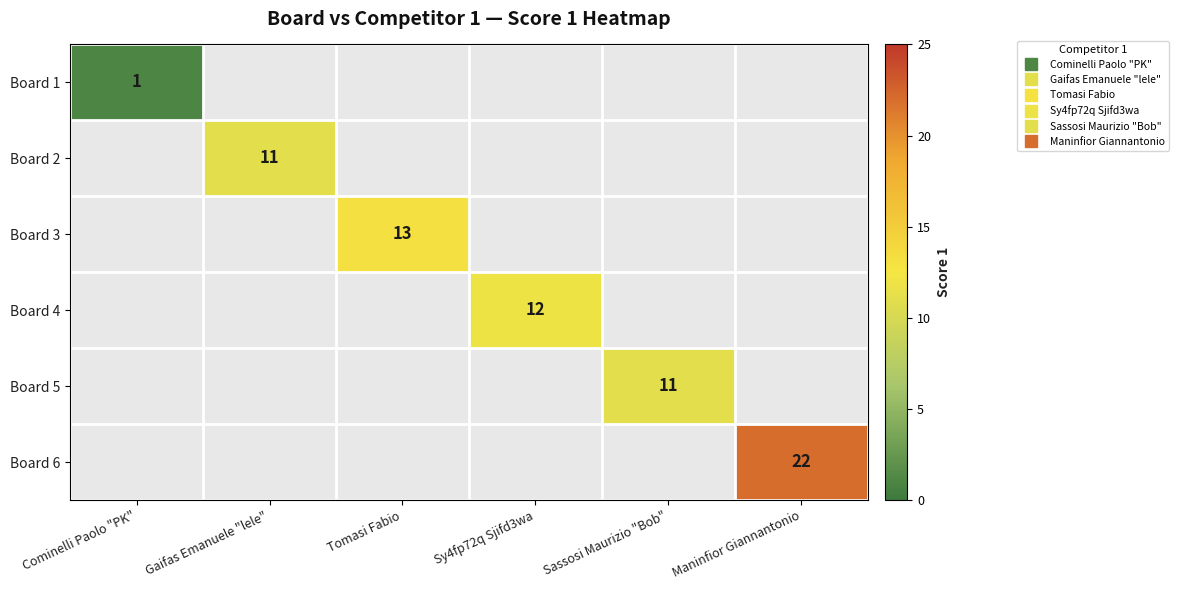

What is the maximum value shown in the chart?

22.0